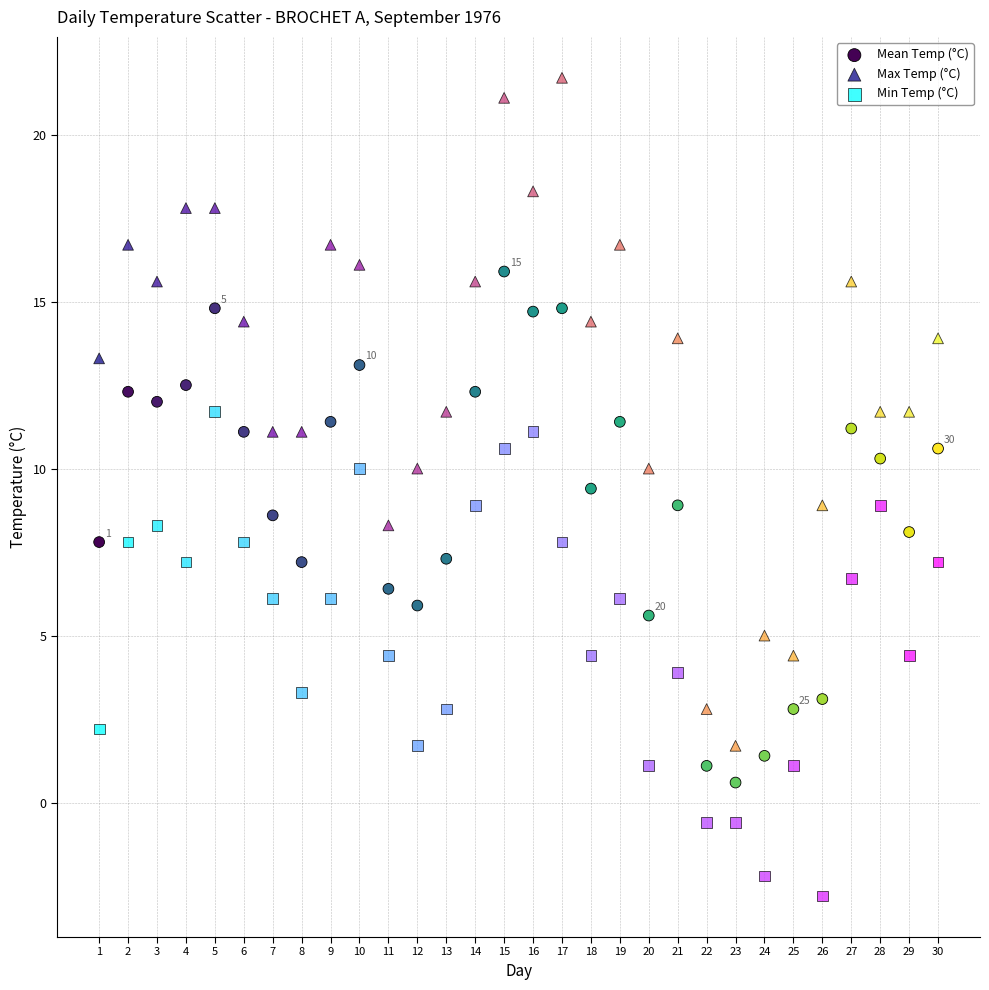

Across all data points, what is the range of X values (max minus min)?

29.0